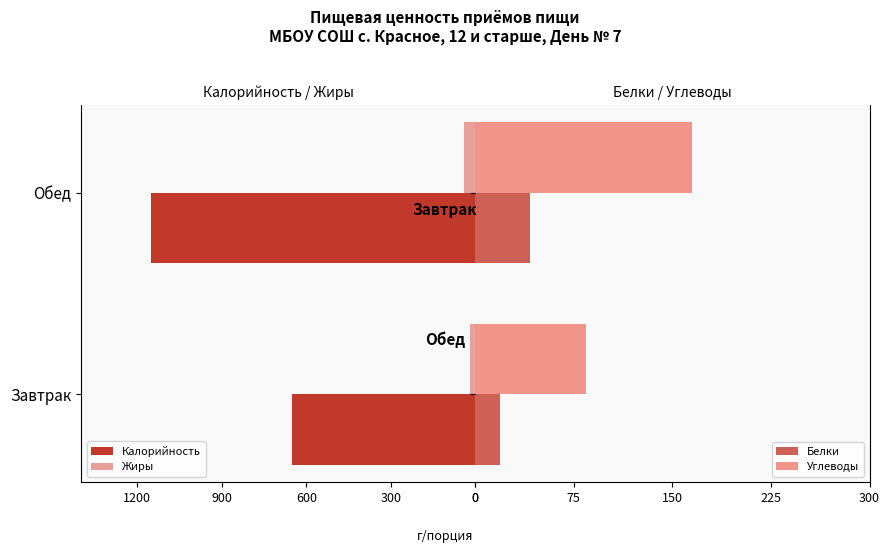

What is the average value of the Белки series?

30